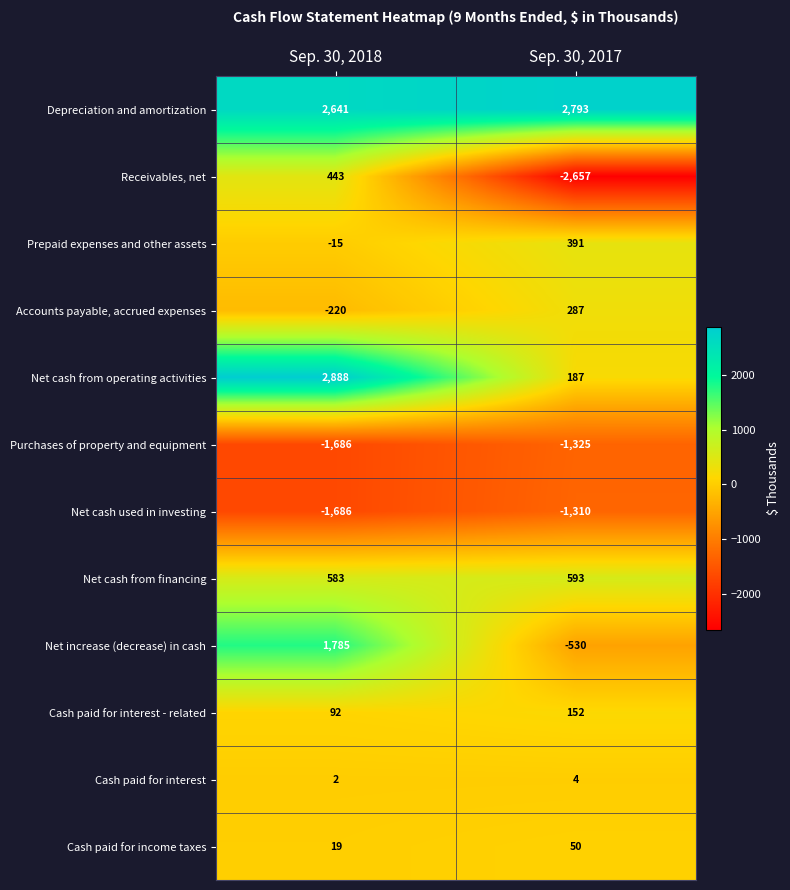

What value does the Depreciation and amortization series have at Sep. 30, 2017, to the nearest 5?

2795